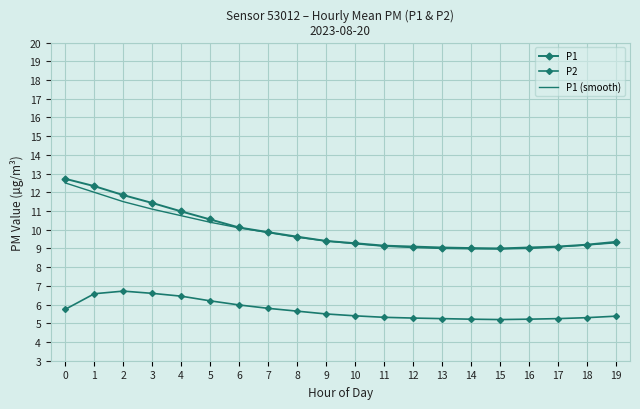

Is the value of P1 (smooth) at 8 greater than the value of P1 at 14?

Yes